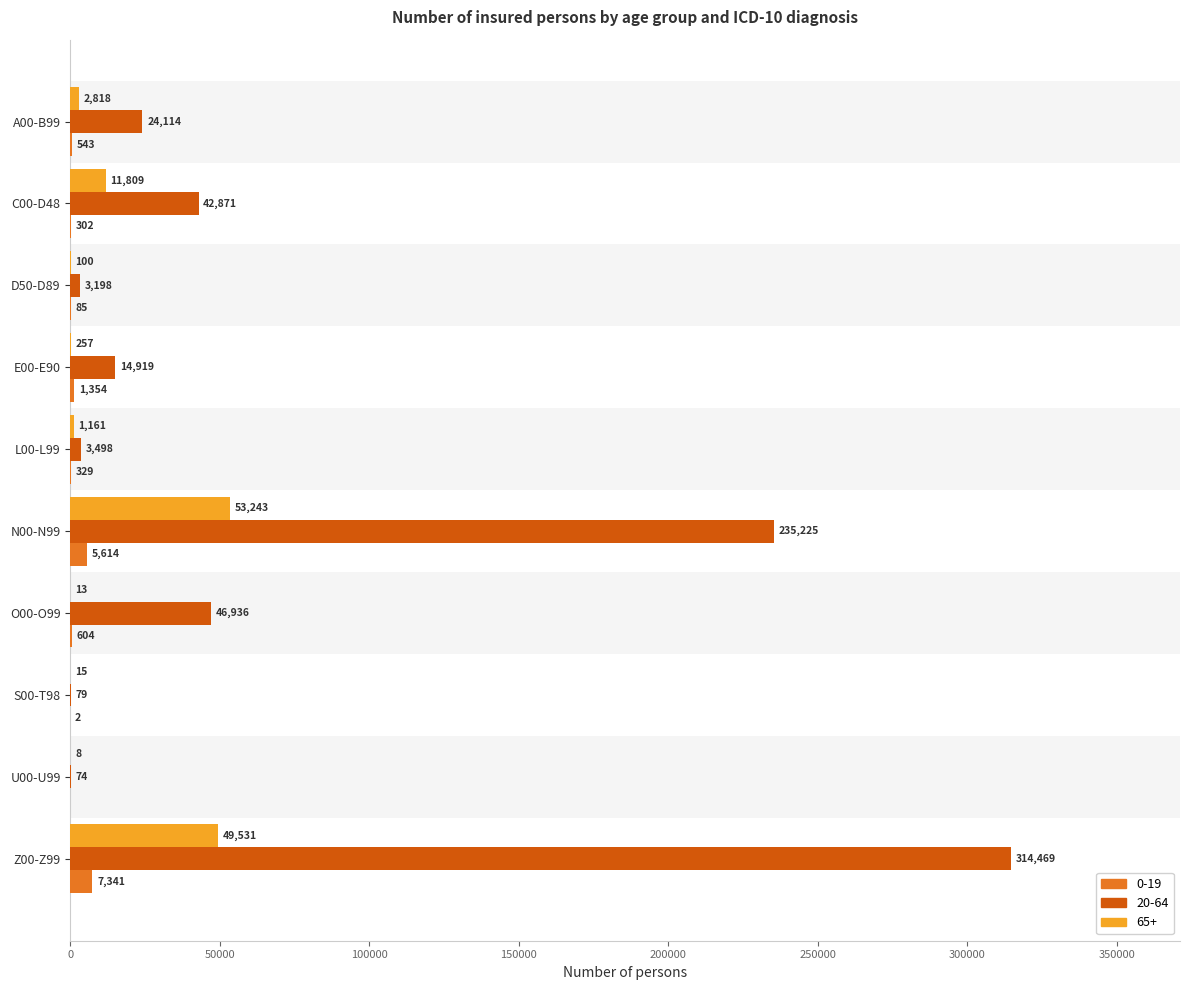

Which label corresponds to the largest value in the chart?

Z00-Z99